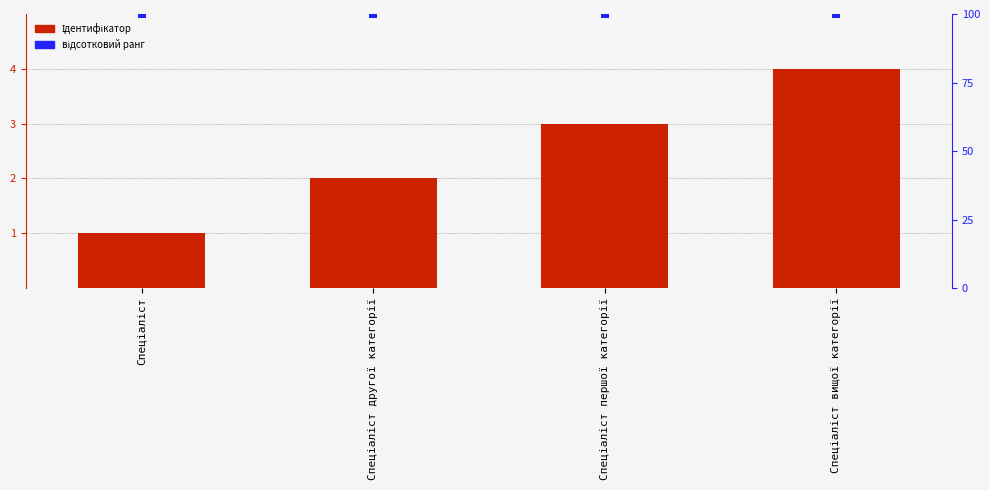

Which series has the largest total across all categories?

відсотковий ранг